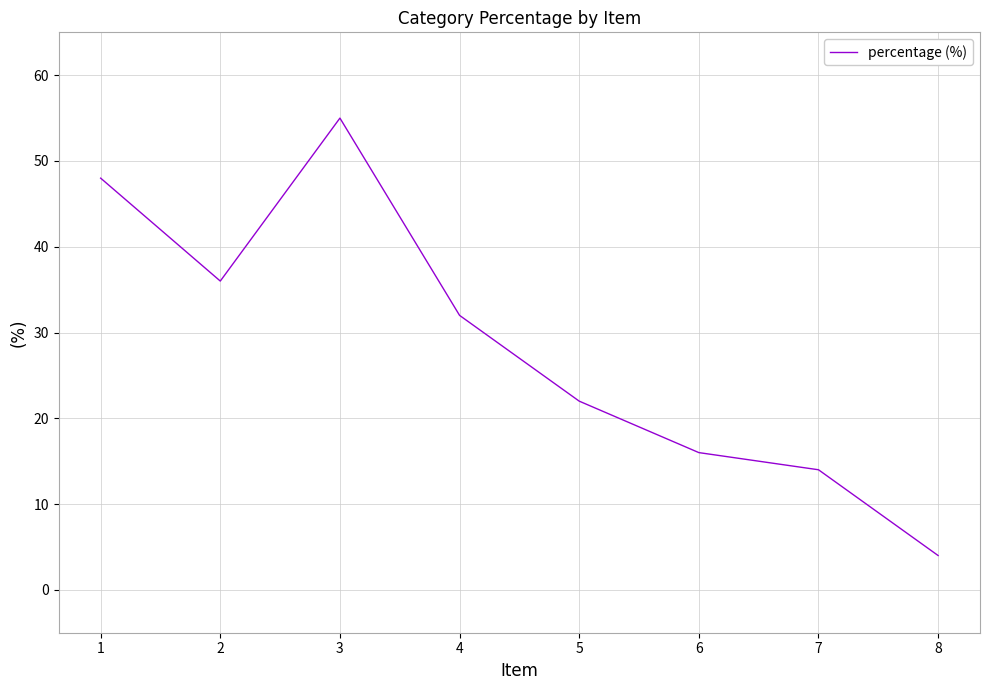

True or false: the data has more than 1 interior local peaks.

False